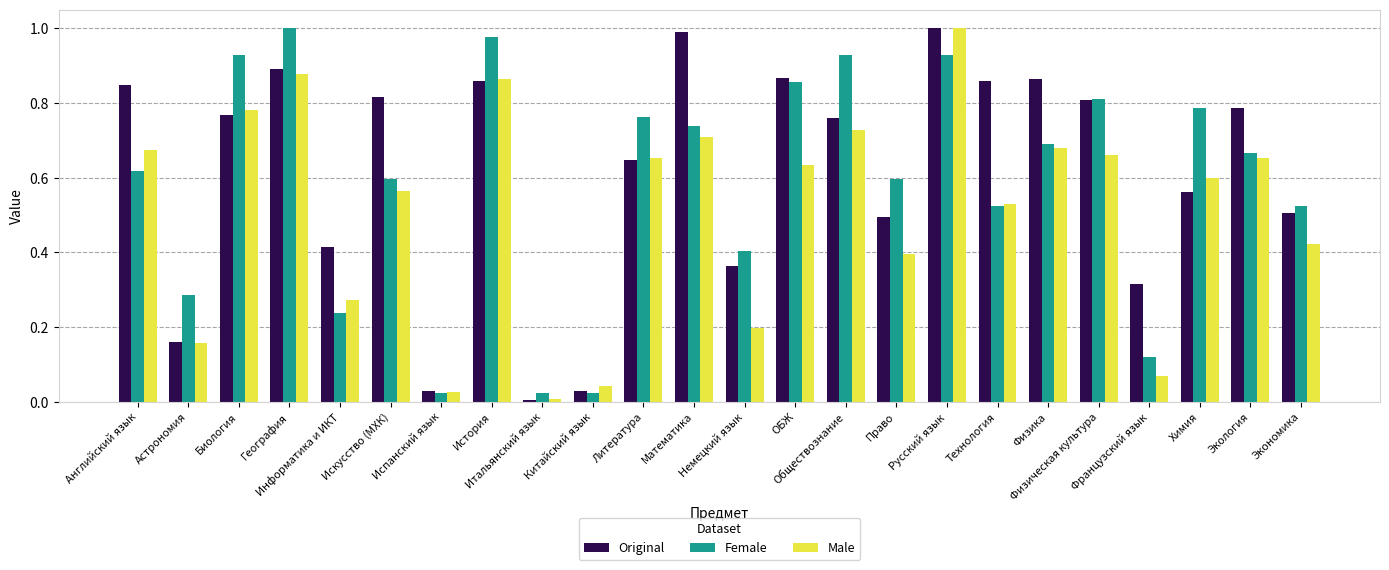

What is the sum of all Original values?

14.6